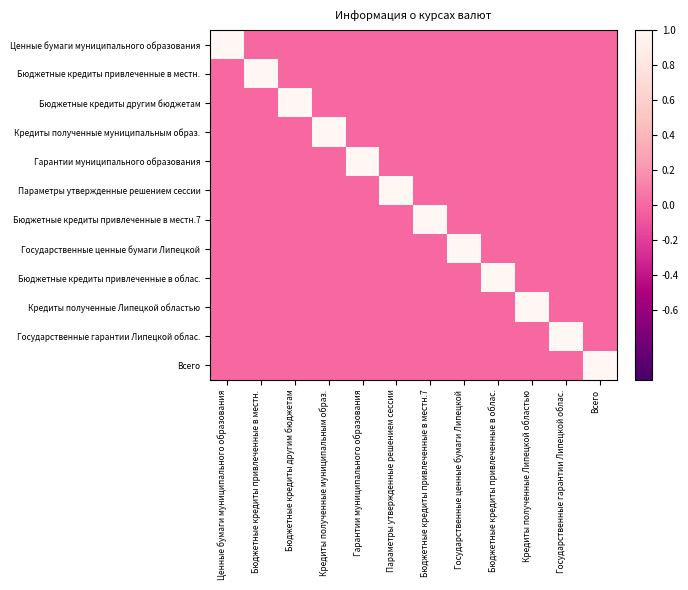

Between Государственные гарантии Липецкой облас. and Всего, which is larger?

Государственные гарантии Липецкой облас.